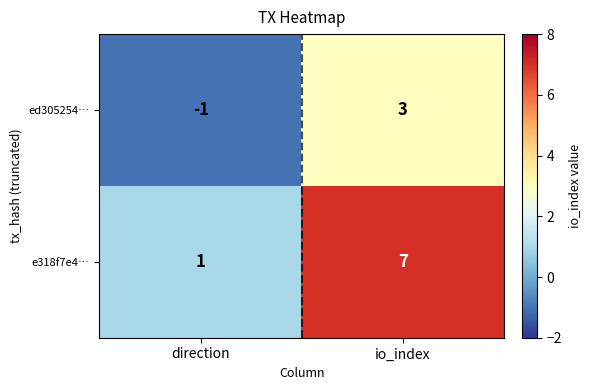

List the series in order of their peak value, lowest first.

ed305254…, e318f7e4…